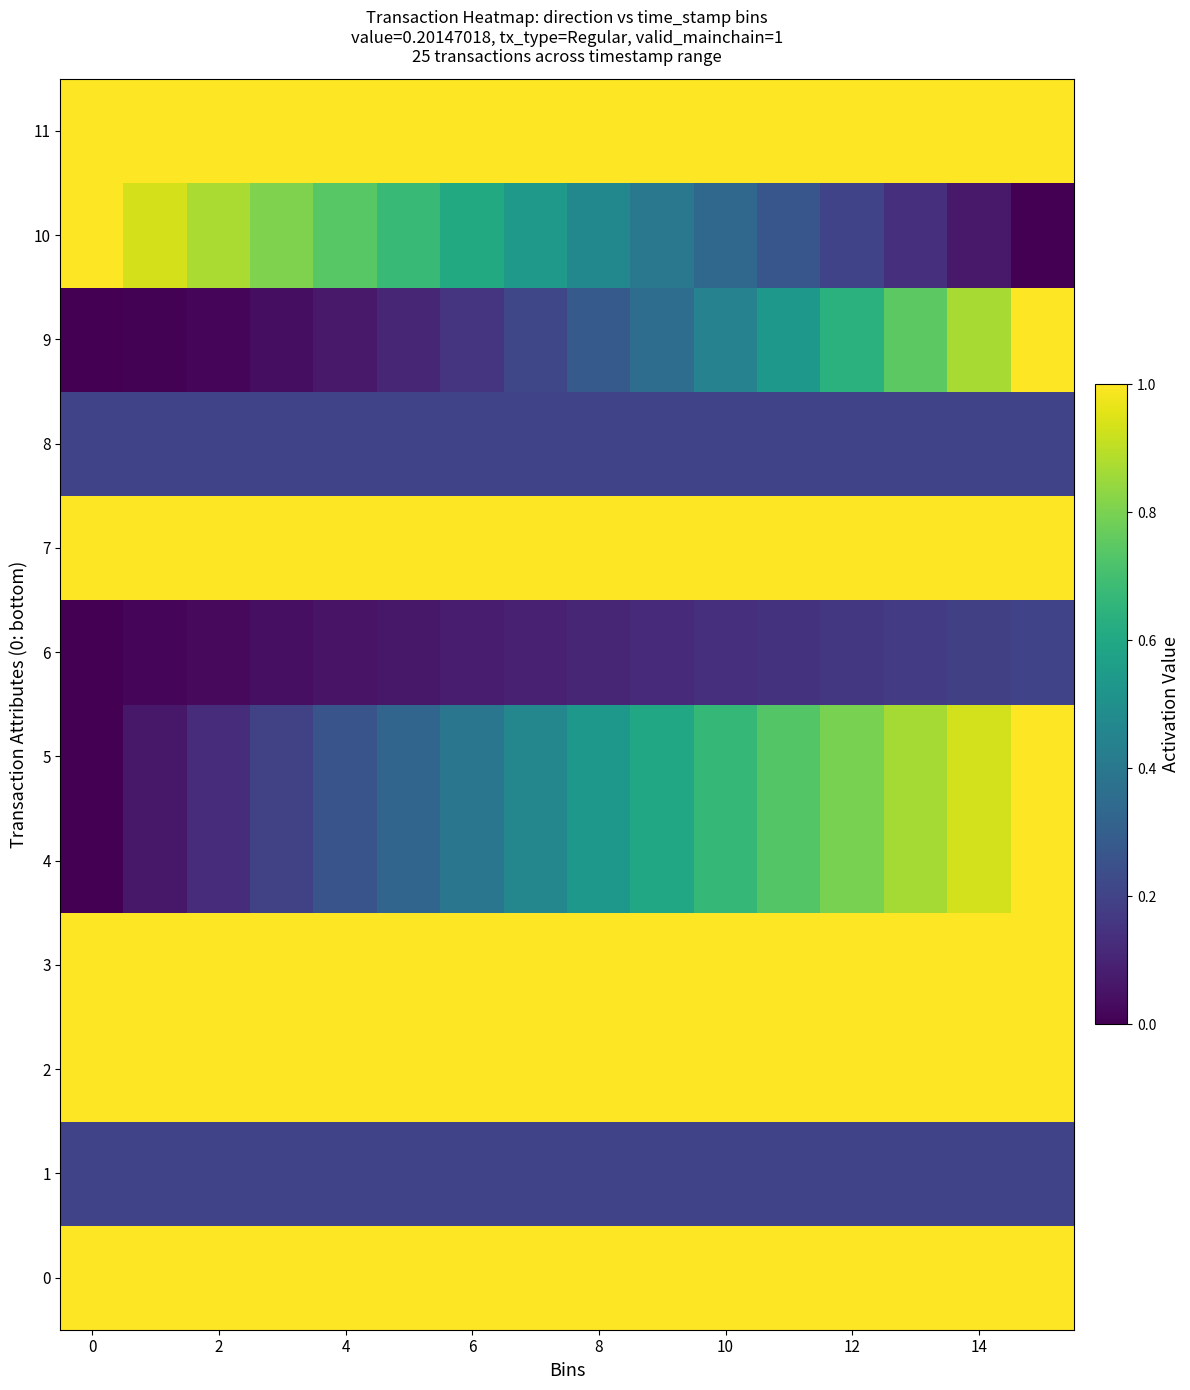

Which series has the widest spread of values?

4